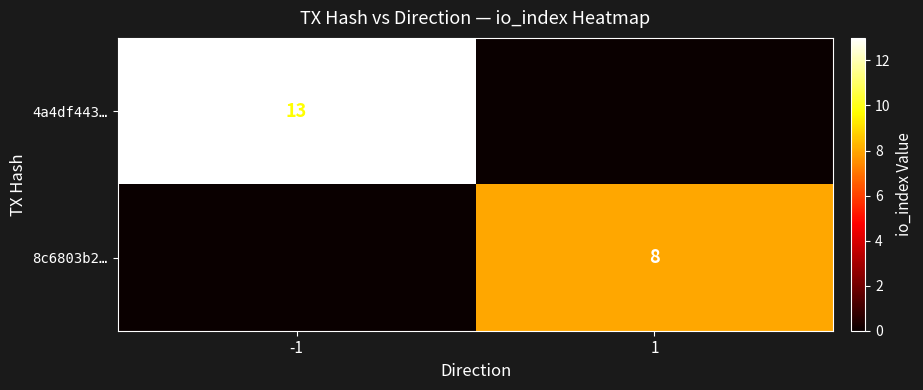

True or false: 8c6803b2… has a value of 11 at 1.

False